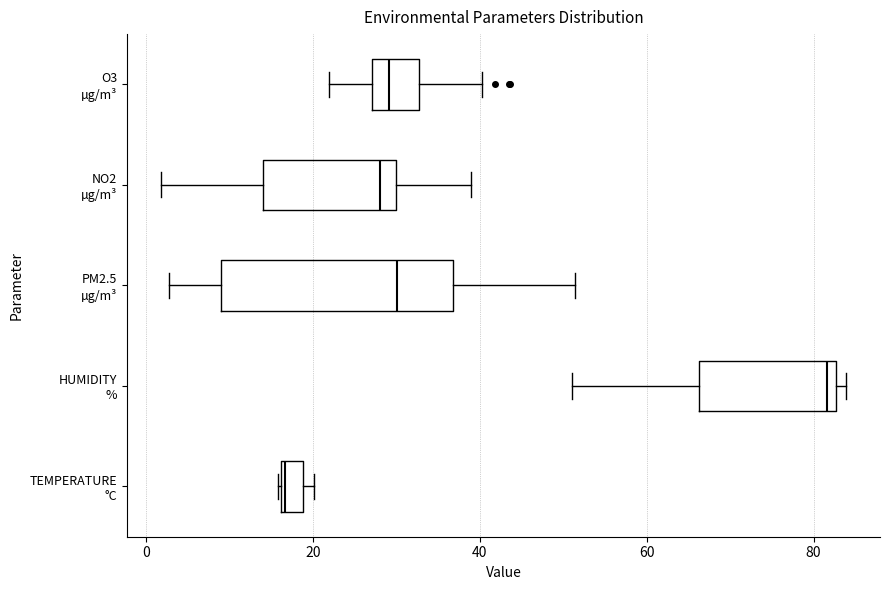

Comparing the boxes themselves (not the whiskers), which one is the widest?

PM2.5 µg/m³